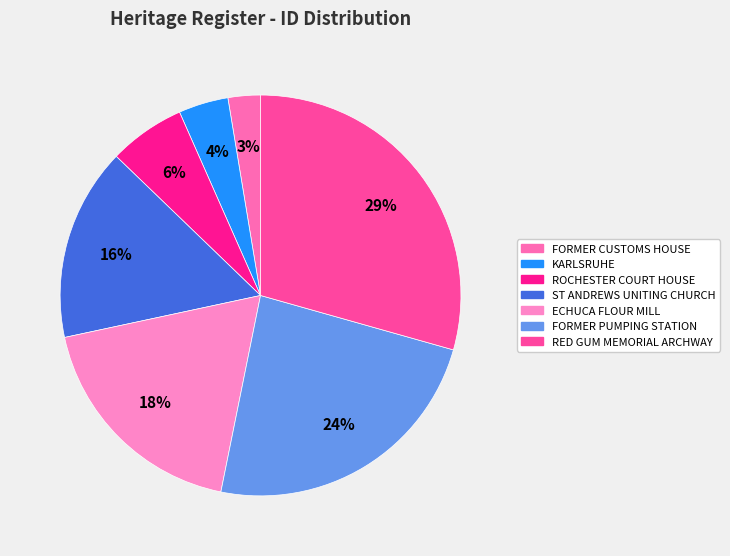

Does any single category account for the majority?

No